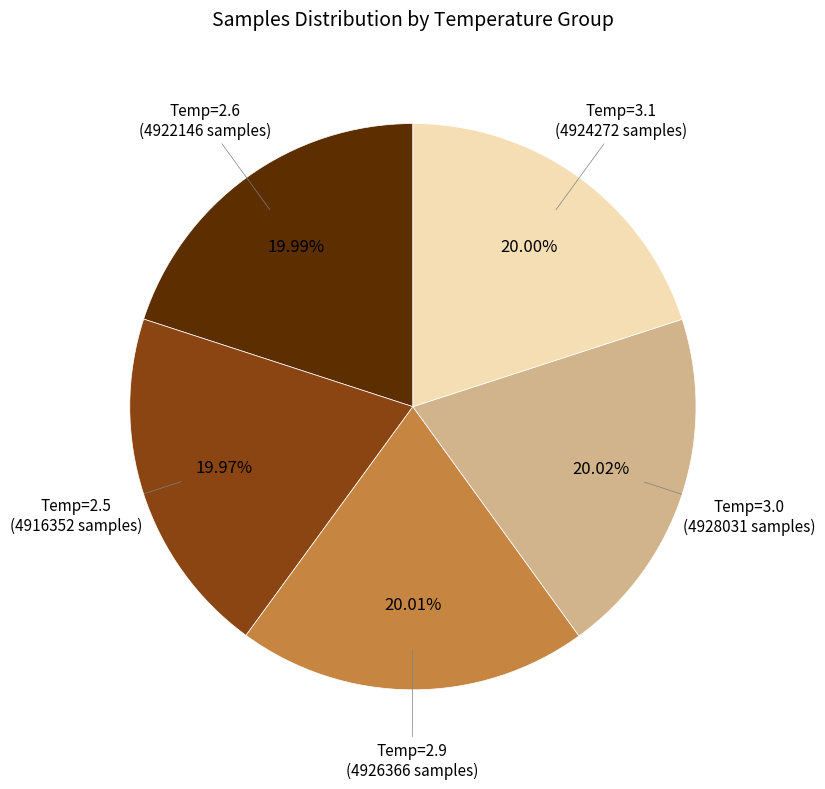

Is there any slice that represents more than half of the pie?

No